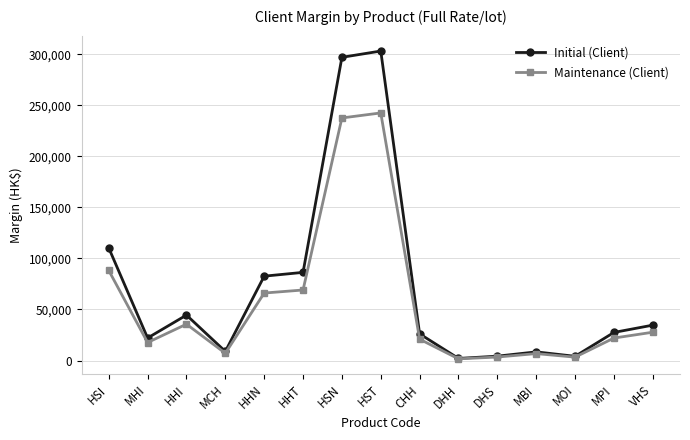

What is the label of the 5th point from the right?

DHS